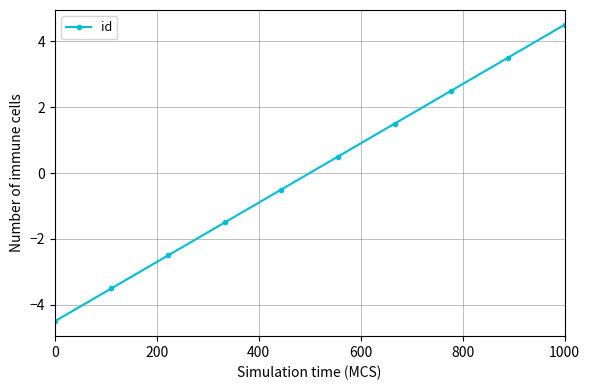

What is the difference between the maximum and minimum values?

9.0